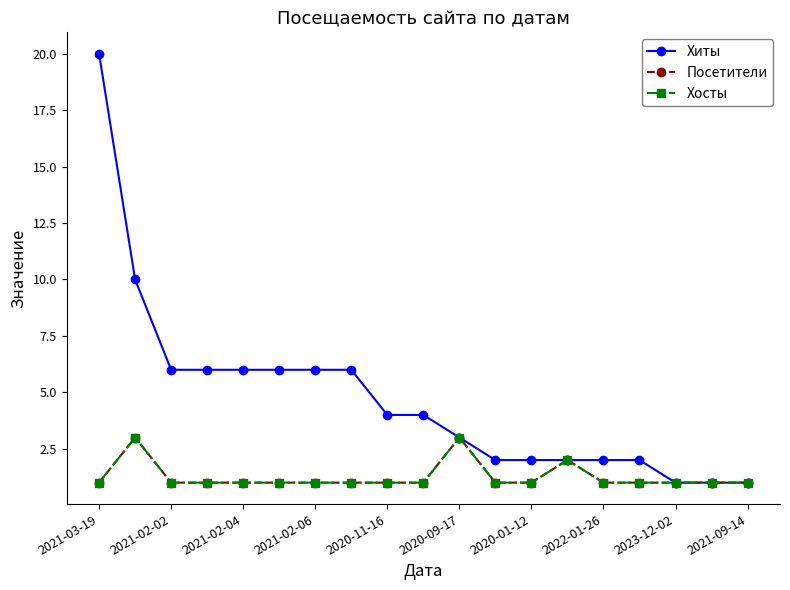

Which series has the largest range (max minus min)?

Хиты